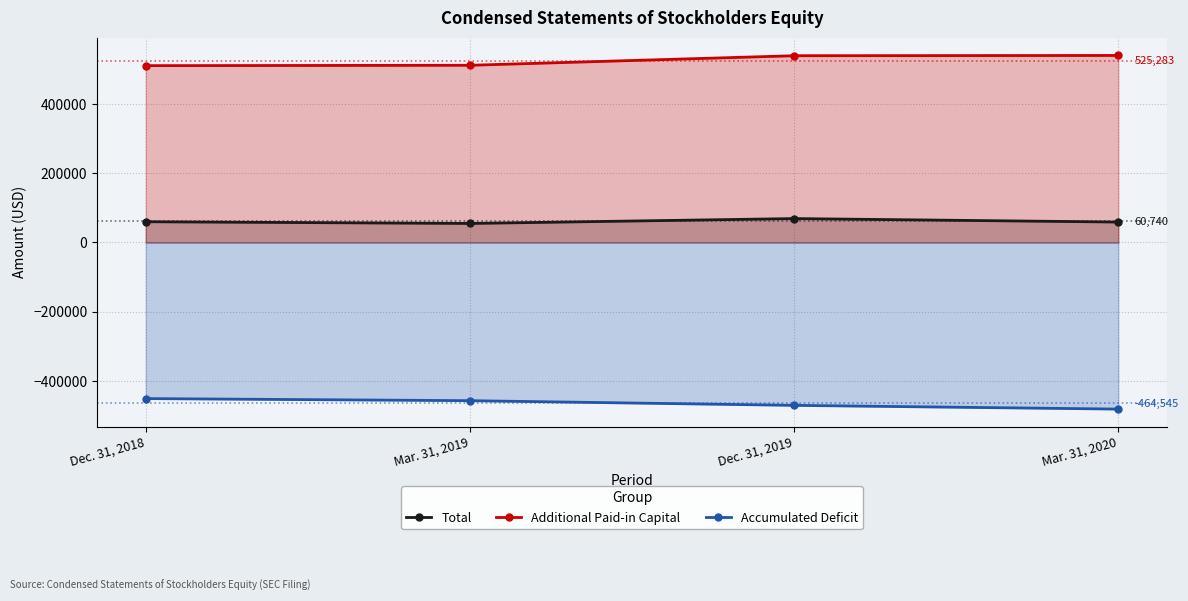

Reading left to right, transcribe all the data shown in this chart.

Total: 59945	54961	69049	59003
Additional Paid-in Capital: 510509	511557	539158	539908
Accumulated Deficit: -450565	-456597	-470111	-480907